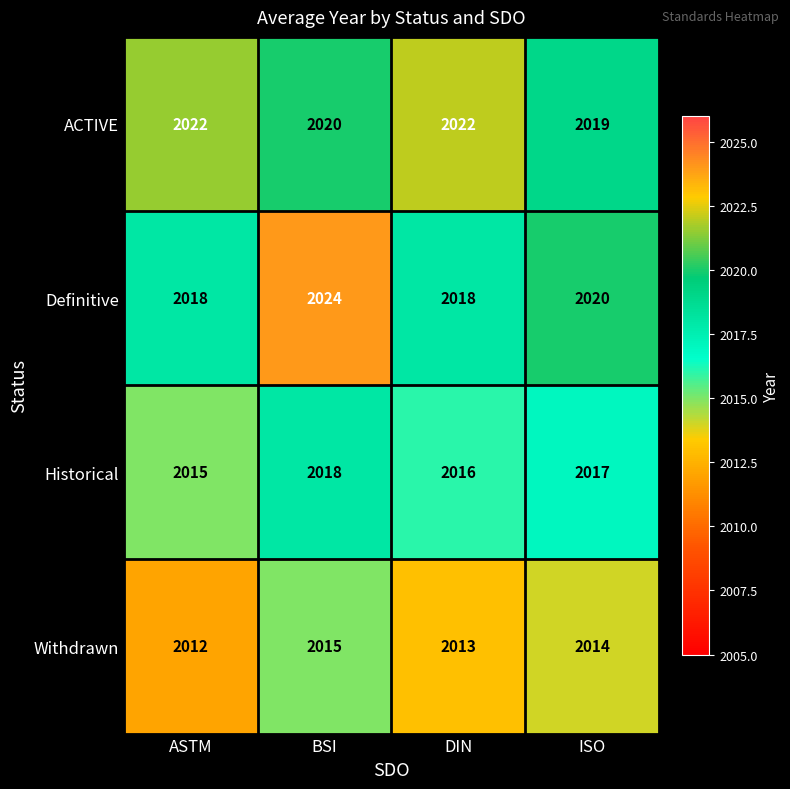

At BSI, list the series in order from largest to smallest.

Definitive, ACTIVE, Historical, Withdrawn